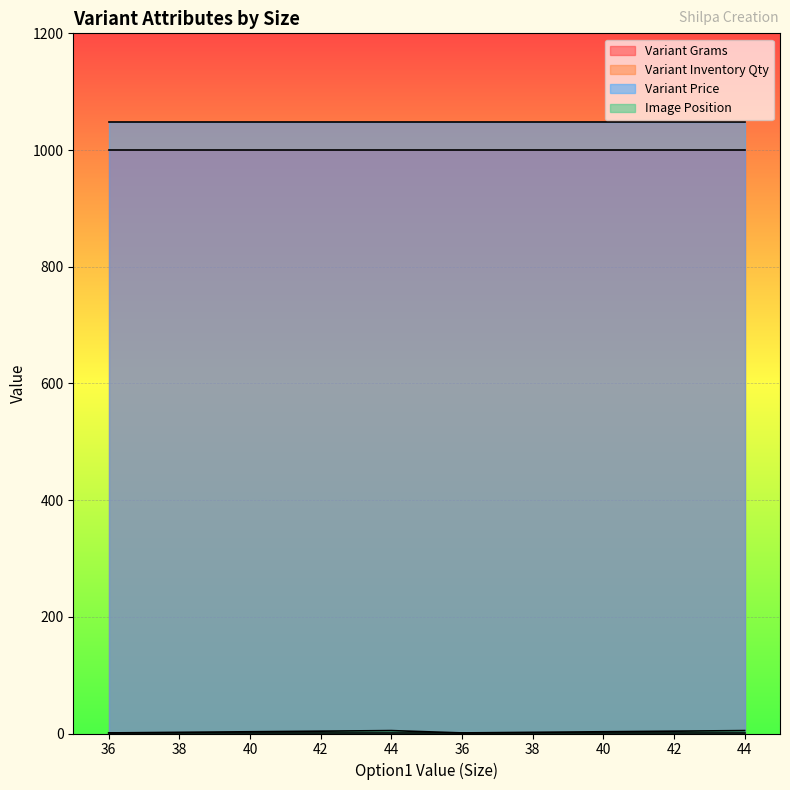

List the series in order of their peak value, highest first.

Variant Price, Variant Grams, Image Position, Variant Inventory Qty